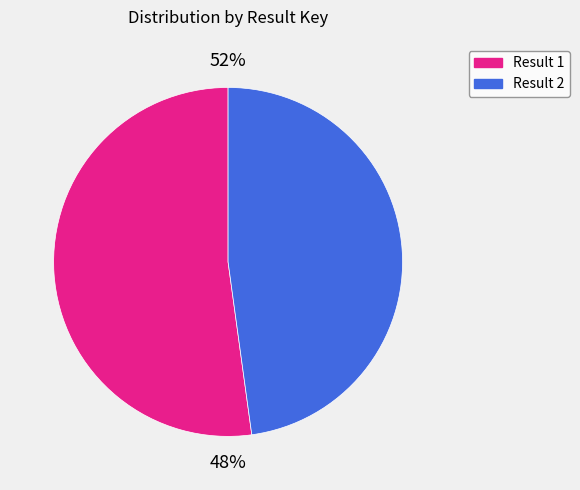

What is the change in value from 1 to 2?

-17918296